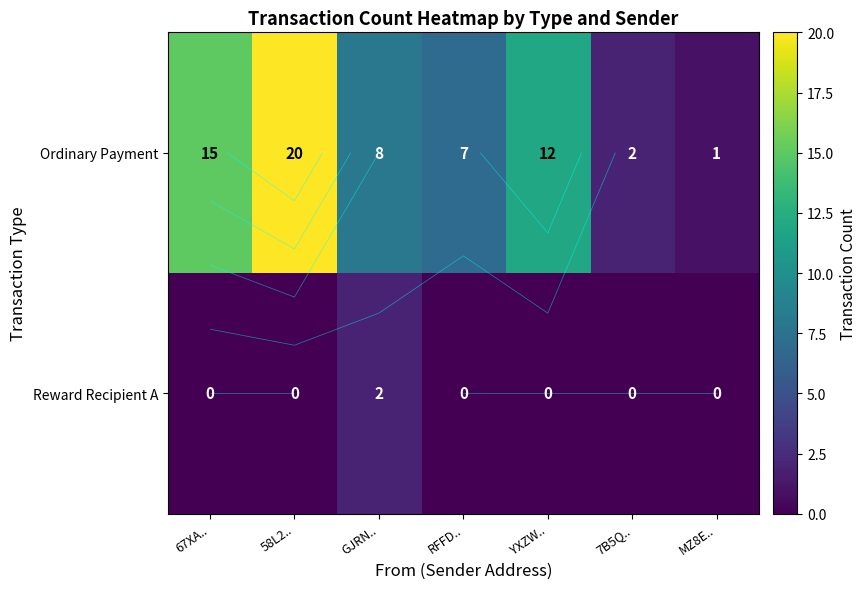

The Ordinary Payment series shows 20 at 58L2... True or false?

True